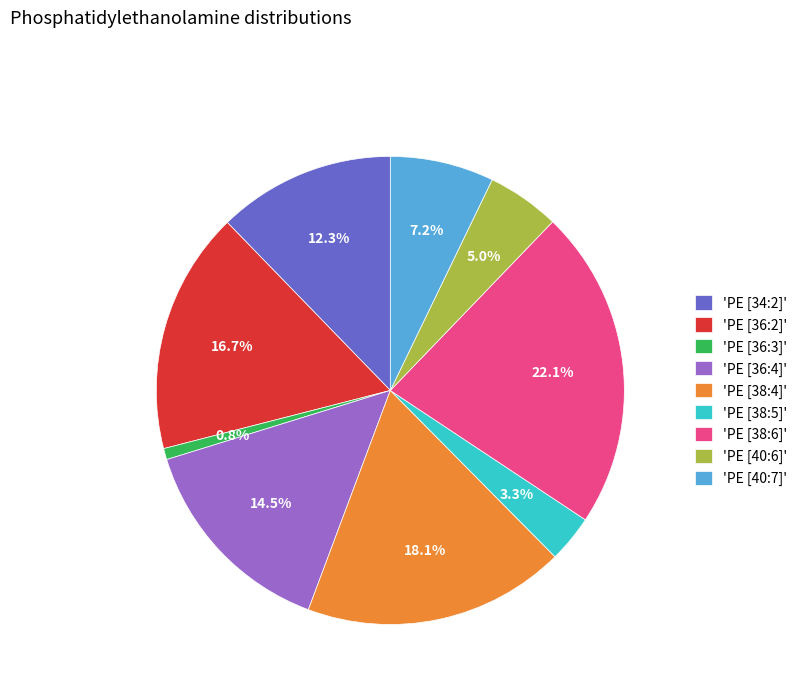

What is the smallest slice in the pie chart?

'PE [36:3]'